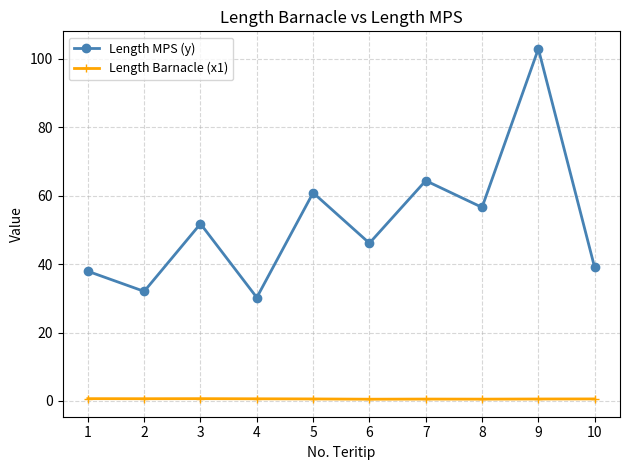

Is this an area chart (filled region under the line)?

No